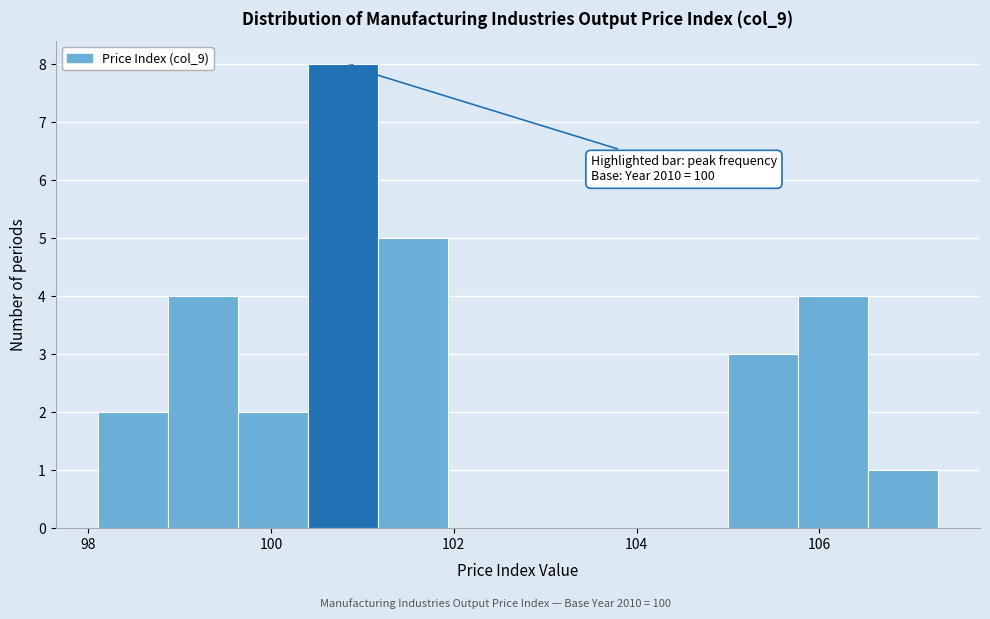

Read against the x-axis, roughly where is the centre of the tallest bar?

100.8